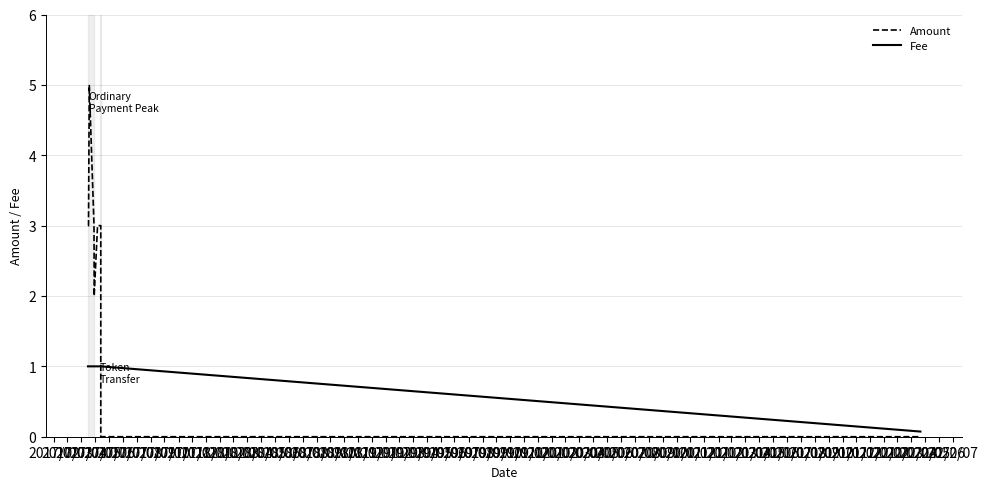

What is the highest value of the Amount series?

5.0